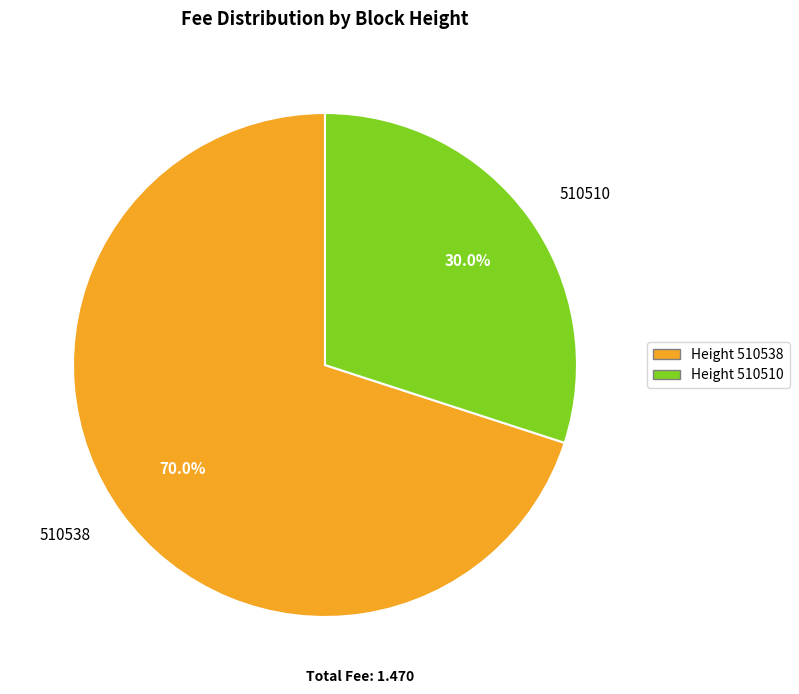

How much of the chart is everything except 510538?

30.0%